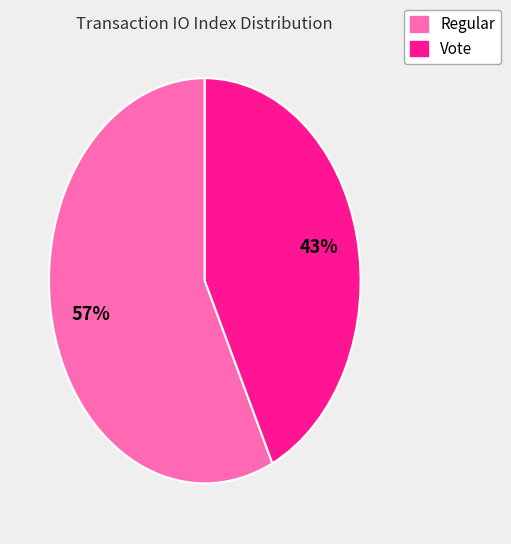

To the nearest percent, what percentage of the pie is Regular?

57%